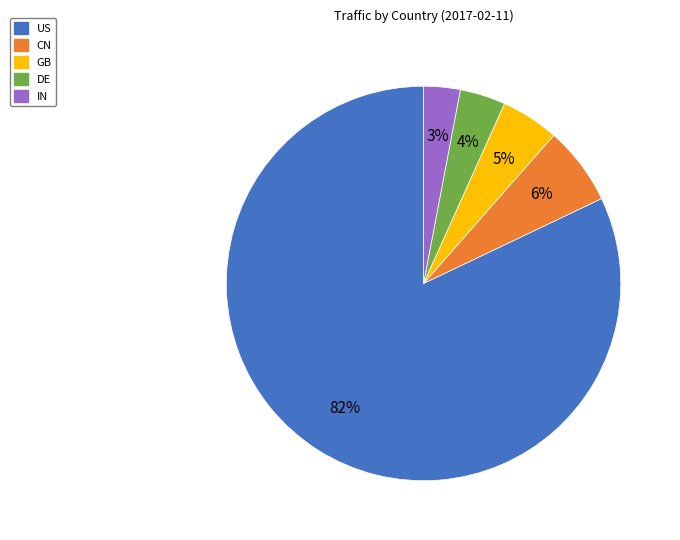

Which slice is the largest?

US